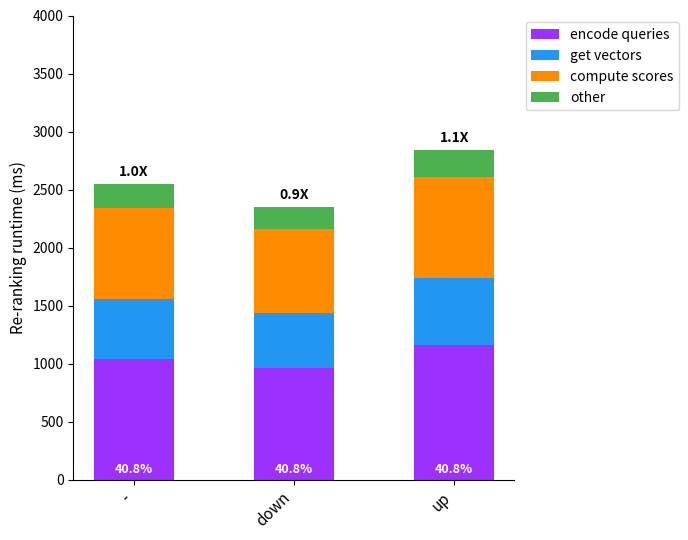

How many bars are there in total?

3